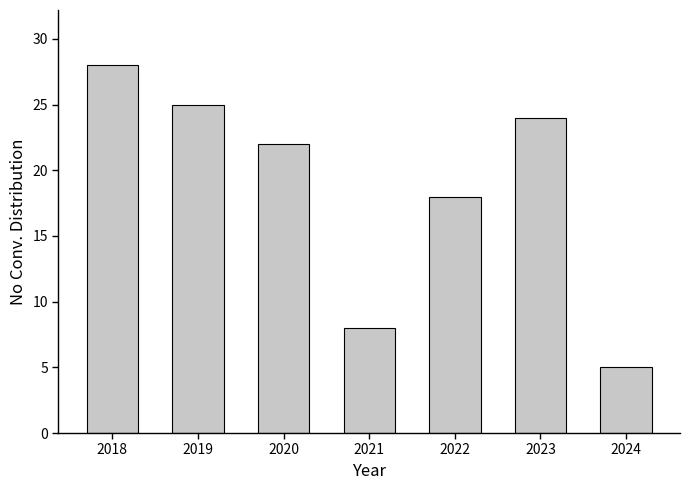

Reading right to left, list all the values displayed in this chart.

2024=5	2023=24	2022=18	2021=8	2020=22	2019=25	2018=28